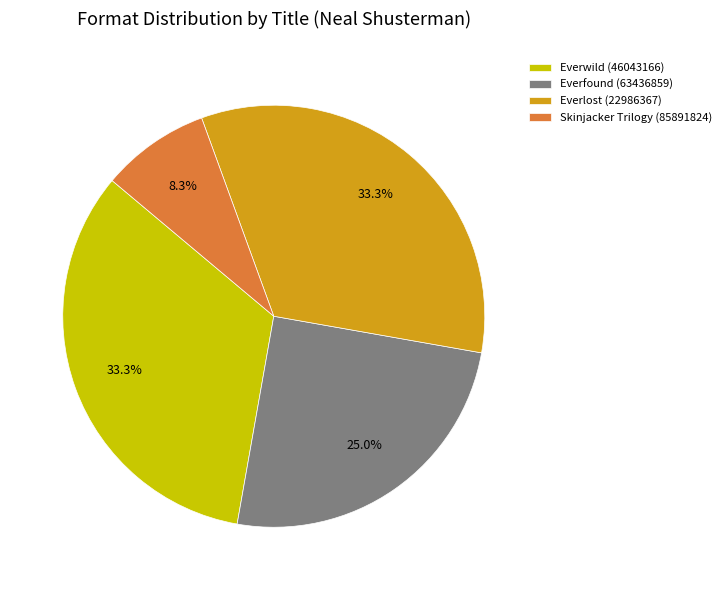

How many slices are in this pie chart?

4